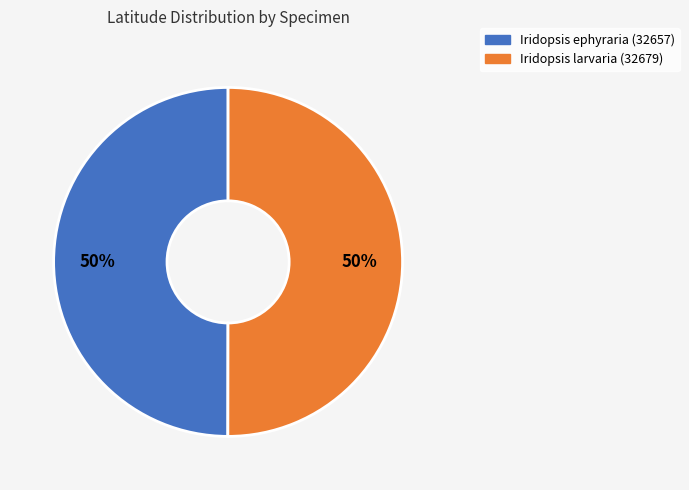

How many slices are in this pie chart?

2